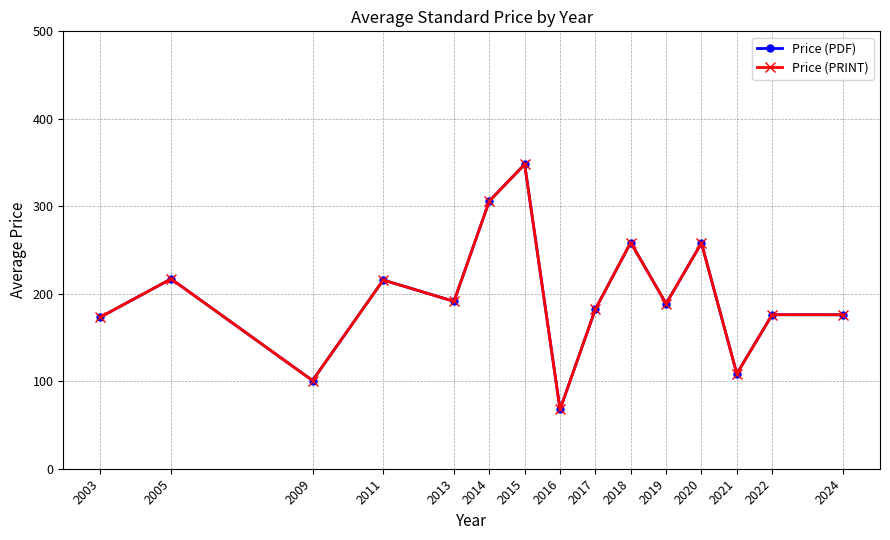

Which series has the largest total across all categories?

Price (PDF)